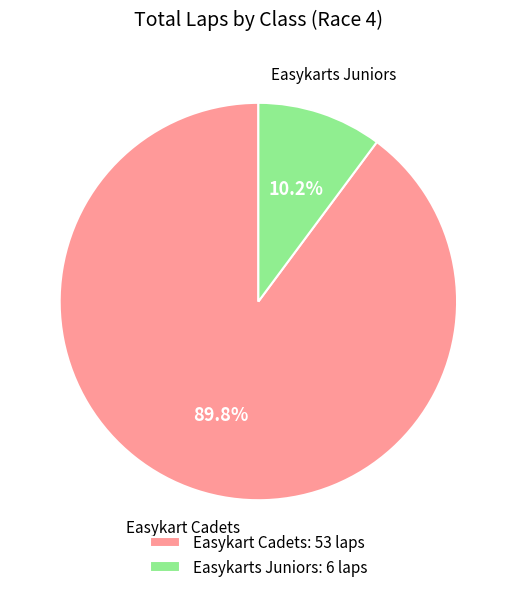

To the nearest percent, what is the average slice percentage?

50%